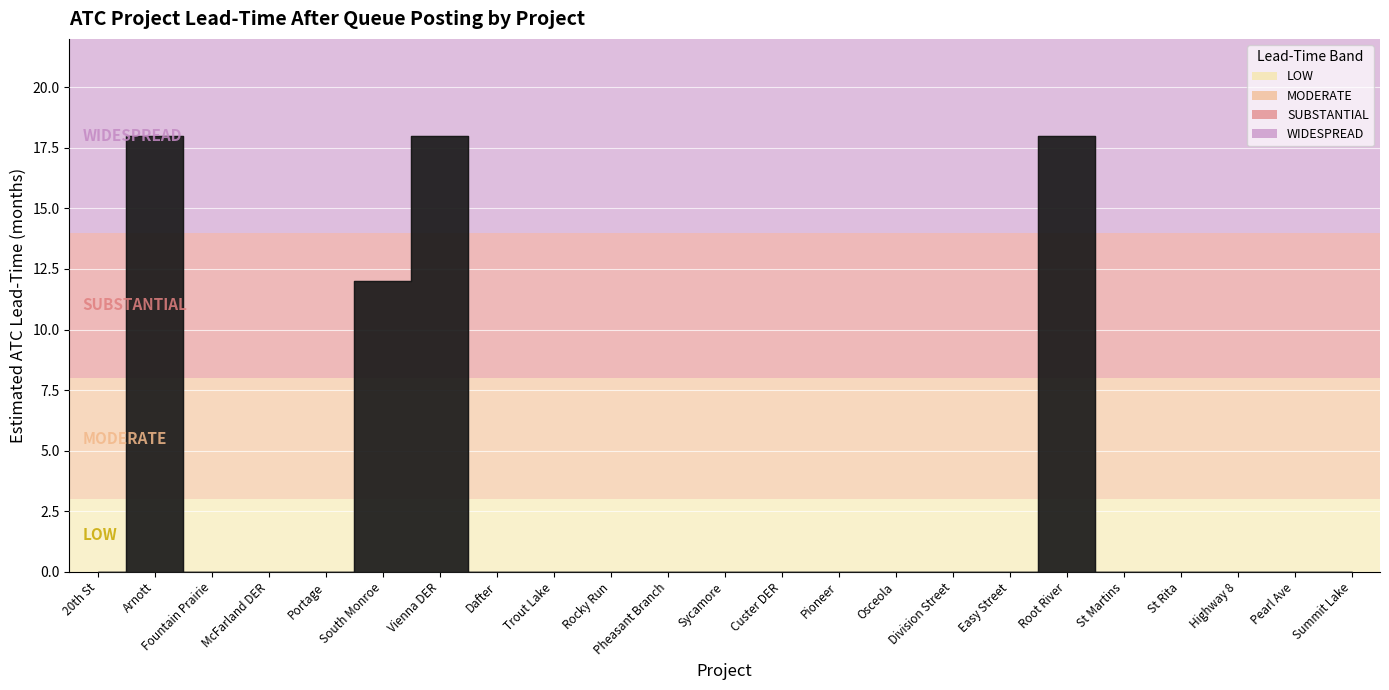

At which category does the data reach its first local peak?

Arnott